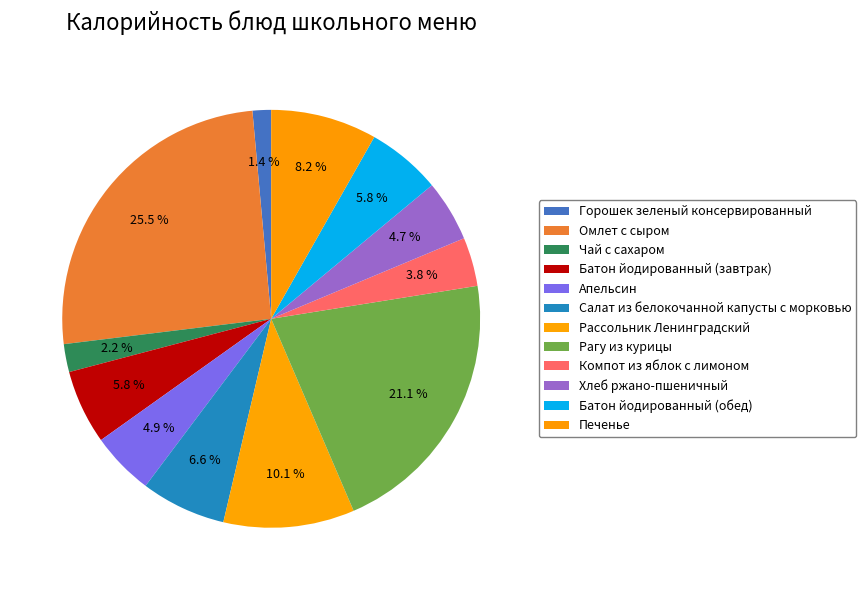

How many segments does this pie chart have?

12